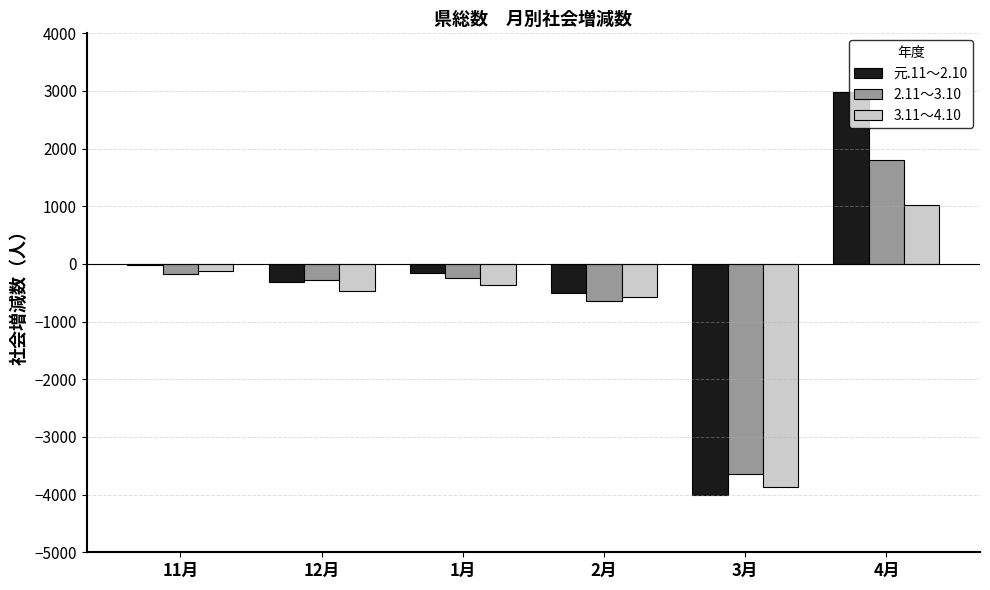

Which series has the largest range (max minus min)?

元.11～2.10